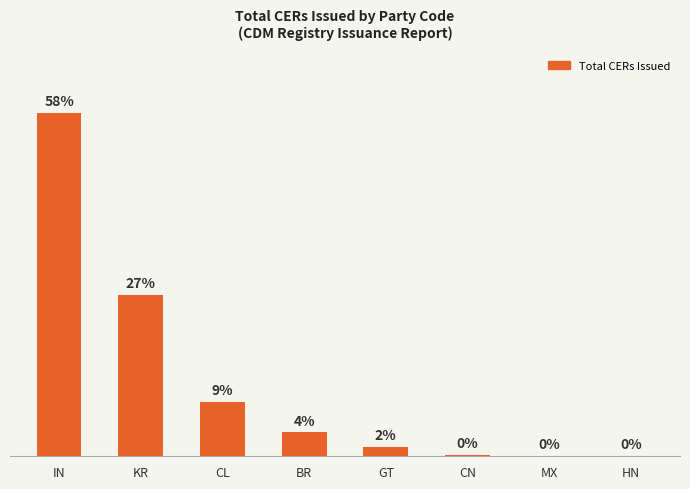

What is the change in value from KR to CN?

-2874628